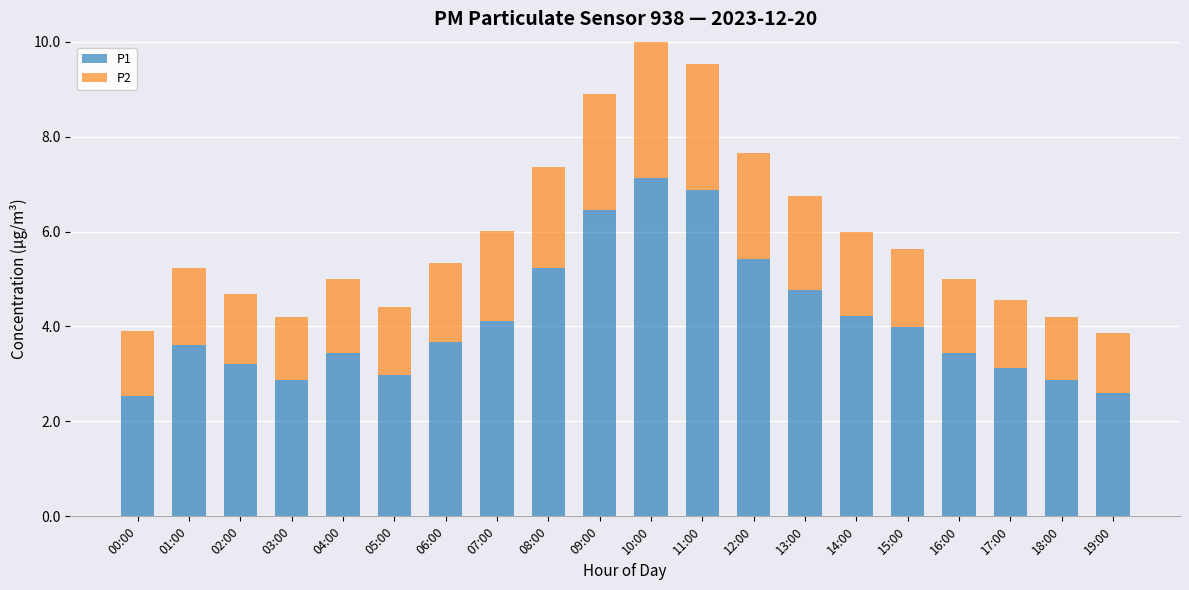

What is the difference between the maximum and minimum values in the P1 series?

4.6